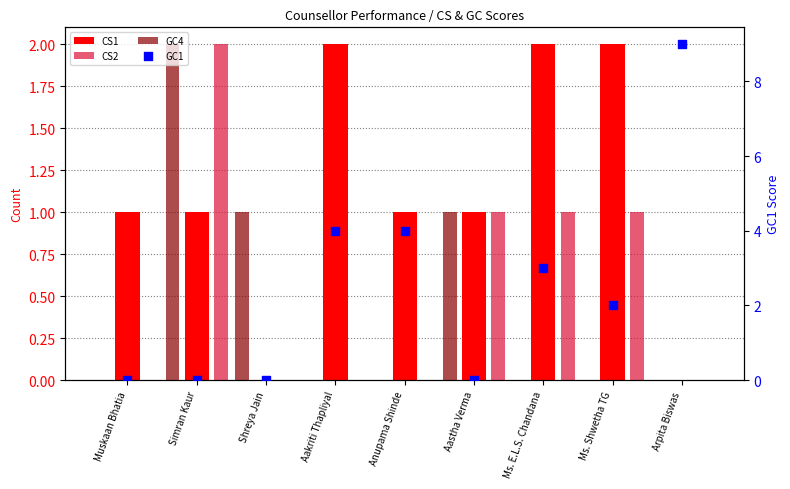

Which series has the widest spread of Y values?

GC1